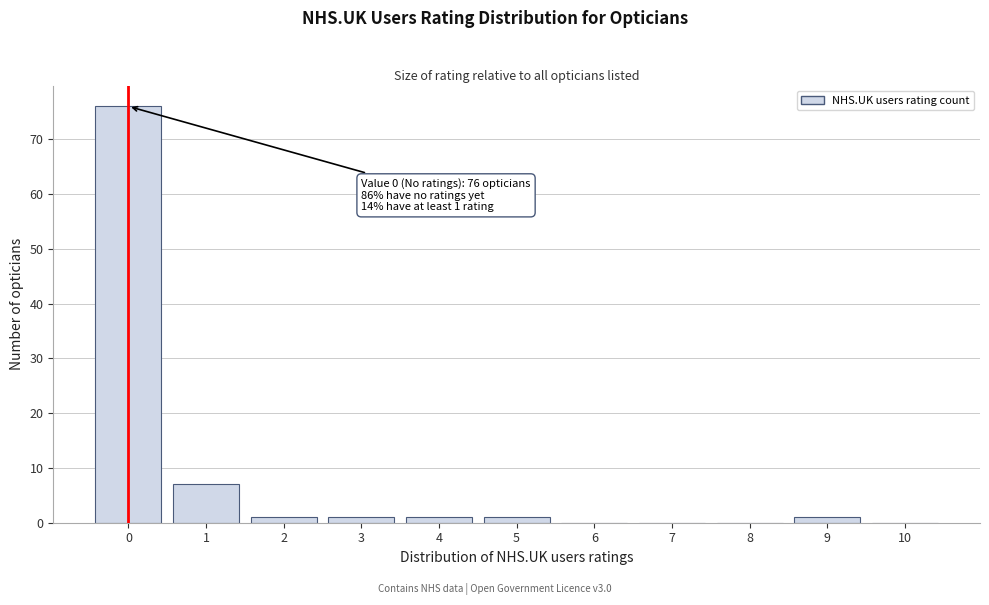

Over which range of the x-axis is the bar tallest?

-0.5 to 0.5